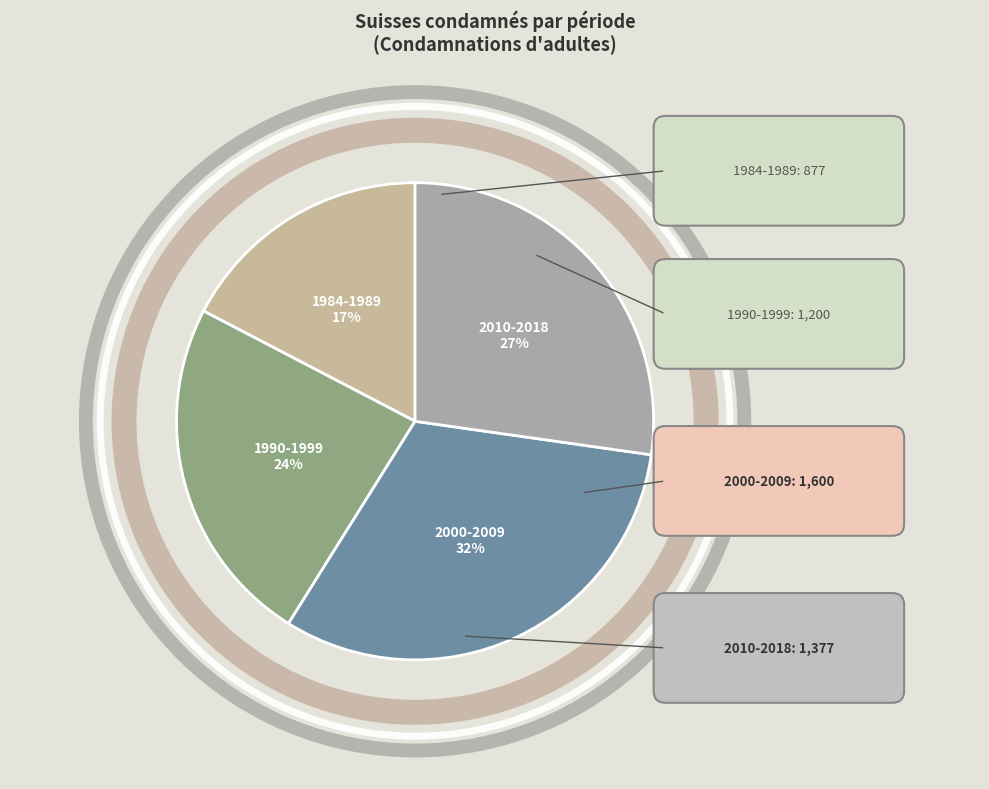

How many slices are in this pie chart?

4